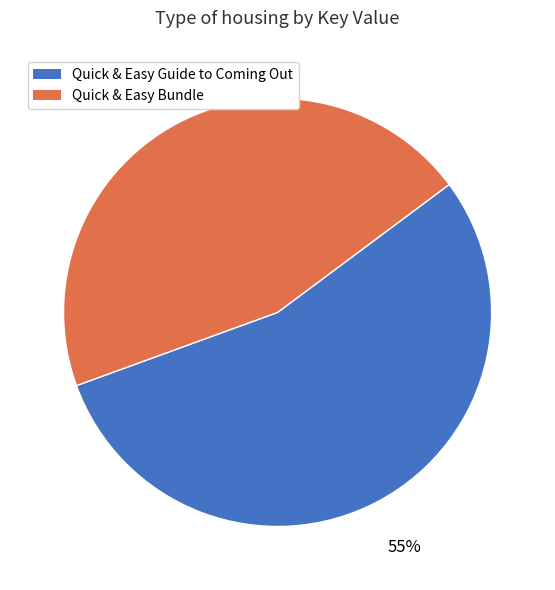

What percentage is the Quick & Easy Bundle slice, to the nearest percent?

45%